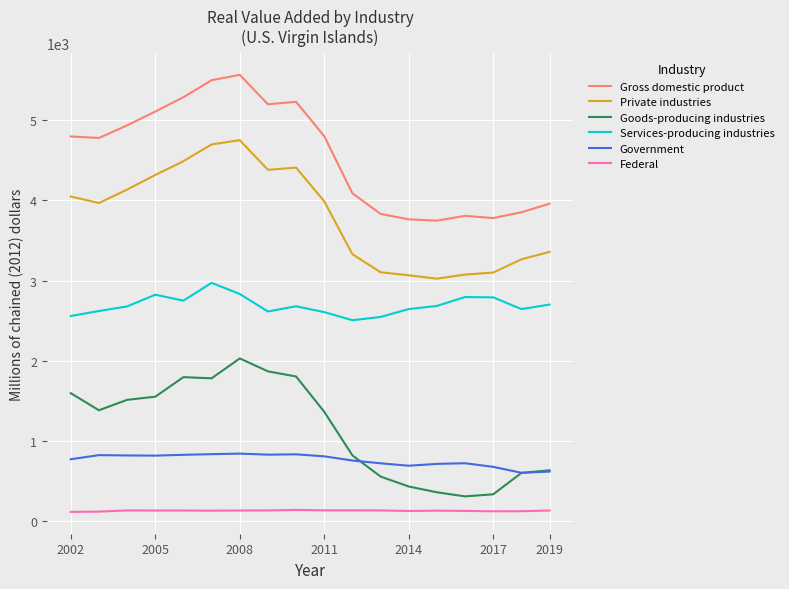

True or false: Government has more than 2 points higher than both neighbors.

True